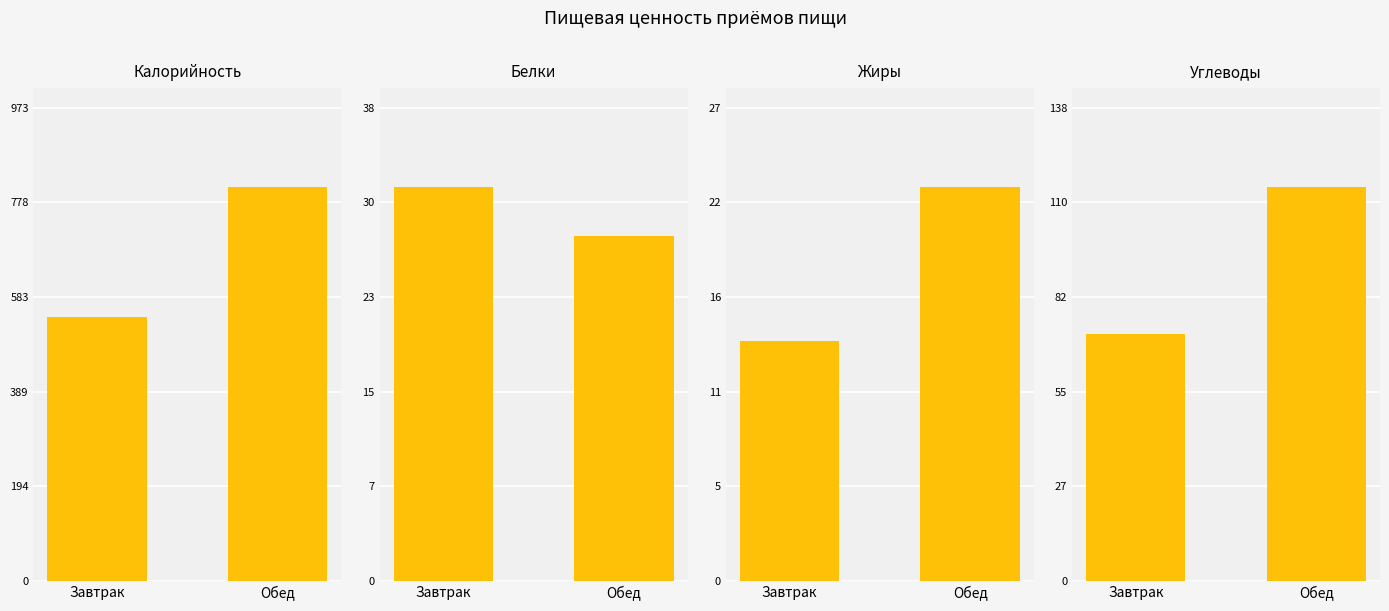

Which series has the widest spread of values?

Калорийность